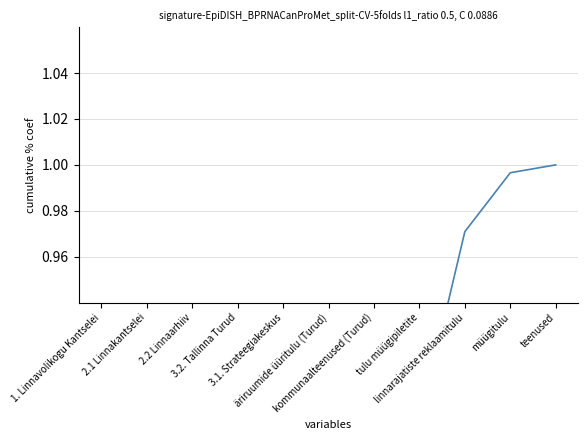

Is this an area chart (filled region under the line)?

No